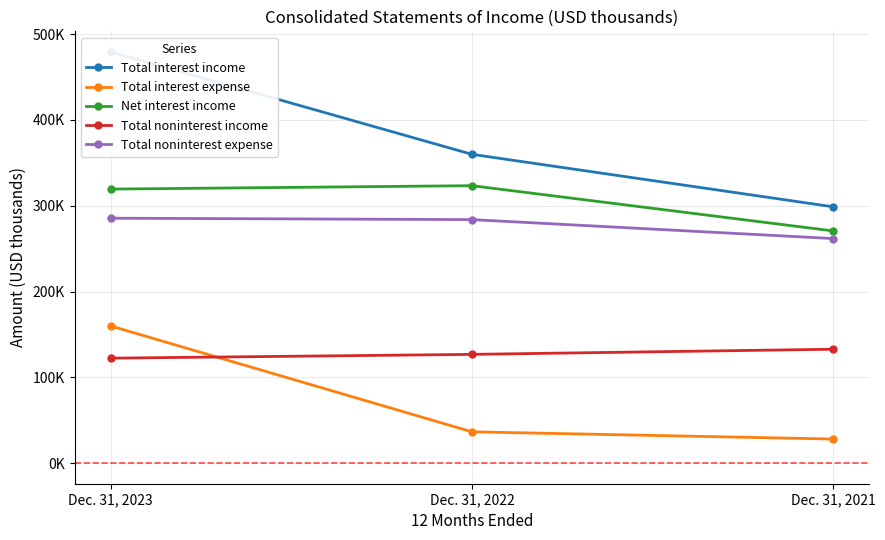

How many lines are shown in the chart?

5